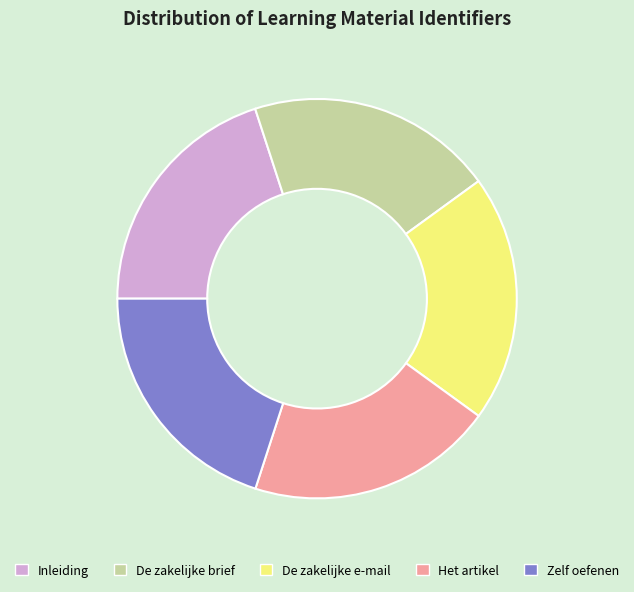

Is there any slice that represents more than half of the pie?

No